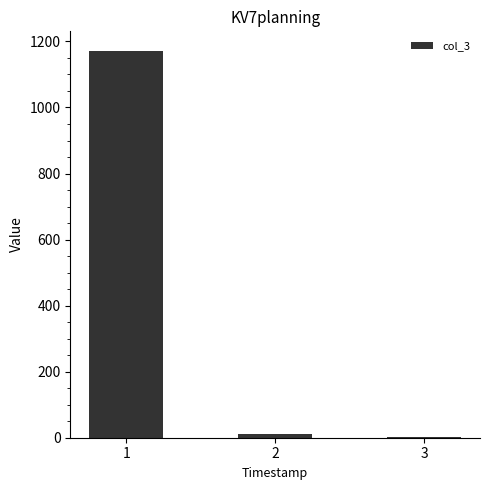

What is the maximum value shown in the chart?

1172